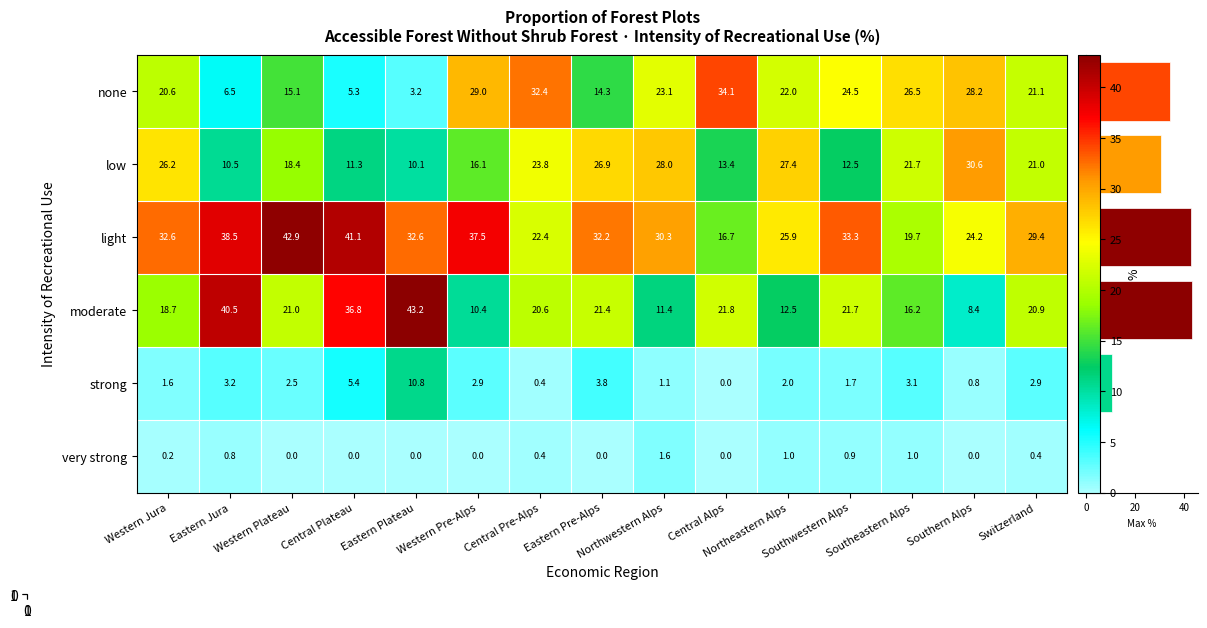

Which series has the largest total across all categories?

light